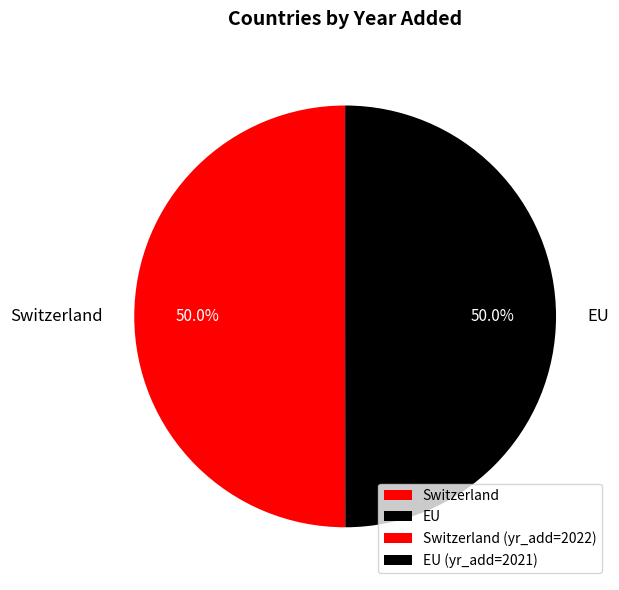

Is the sum of EU and Switzerland greater than half?

Yes